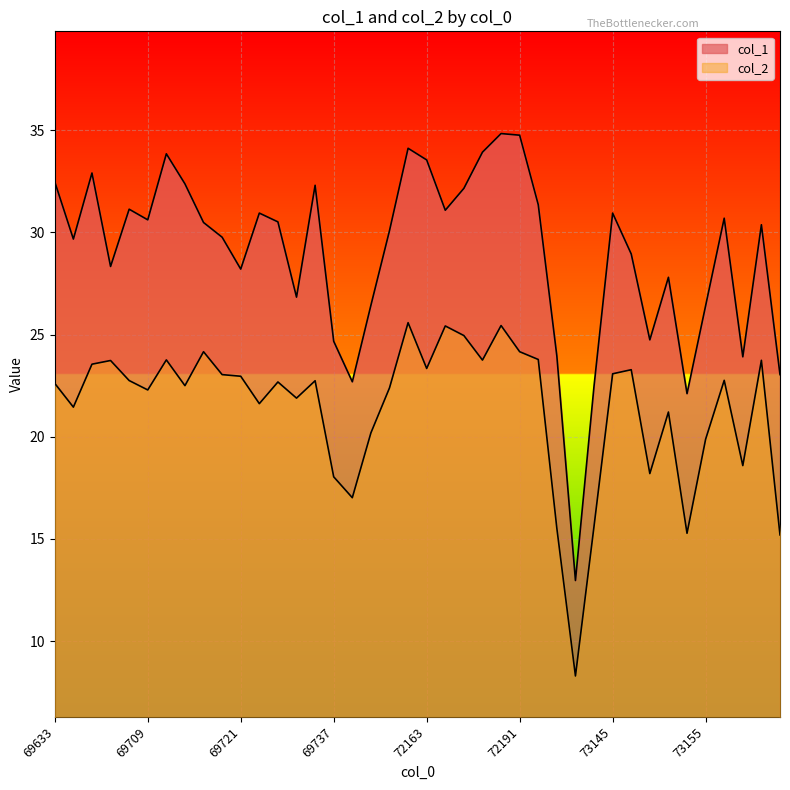

What is the lowest value of the col_2 series?

8.3